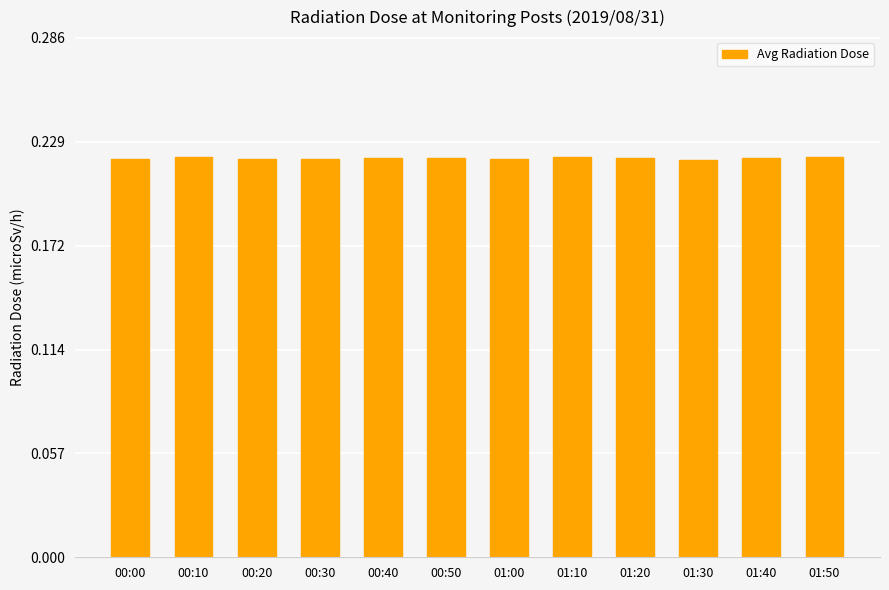

True or false: the data shows 0.1 at 00:50.

False